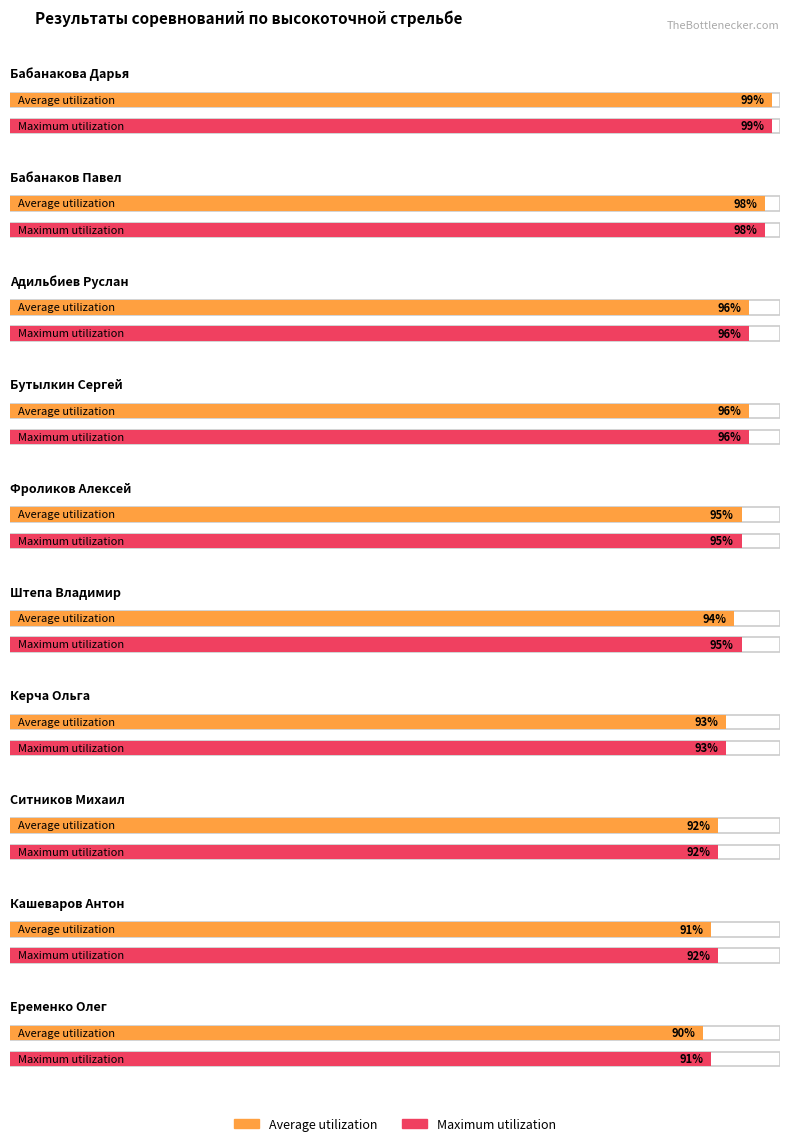

At how many categories does at least one series exceed 90?

10